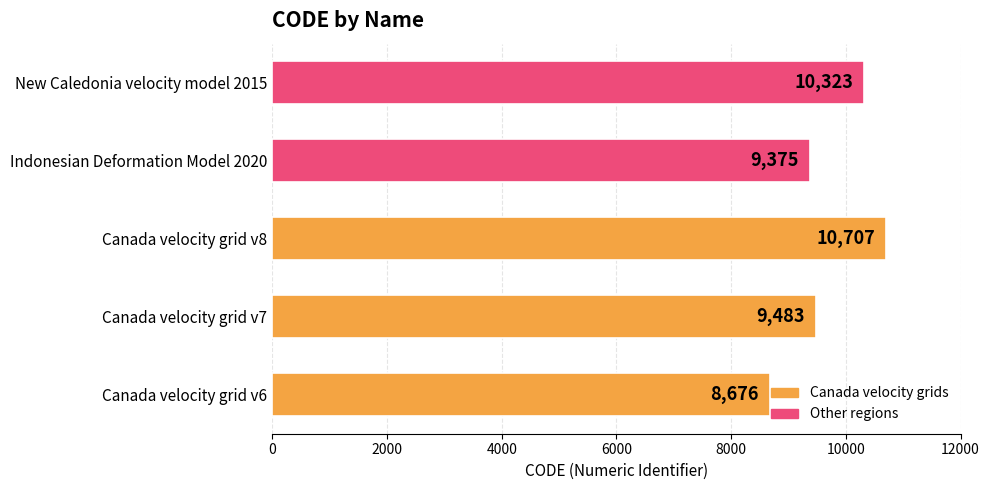

The value at New Caledonia velocity model 2015 is 17926. True or false?

False